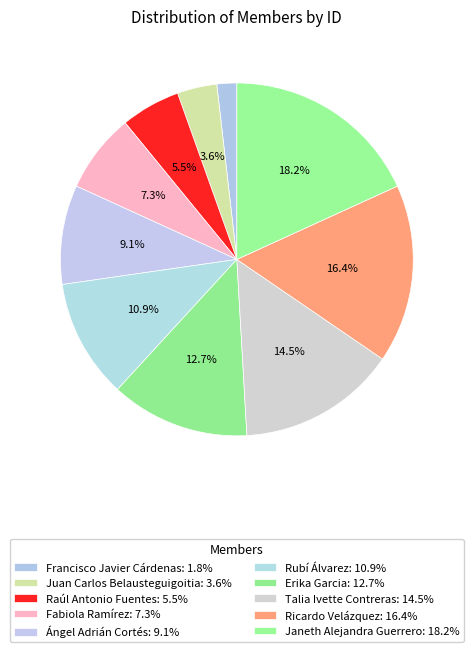

To the nearest percent, what is the combined percentage of Ángel Adrián Cortés and Fabiola Ramírez?

16%